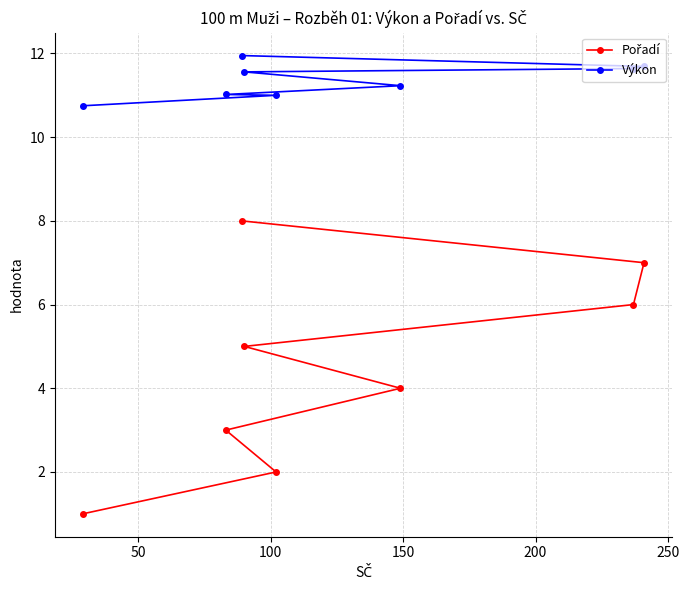

What is the value of the Výkon point at the 6th from the left?

11.2